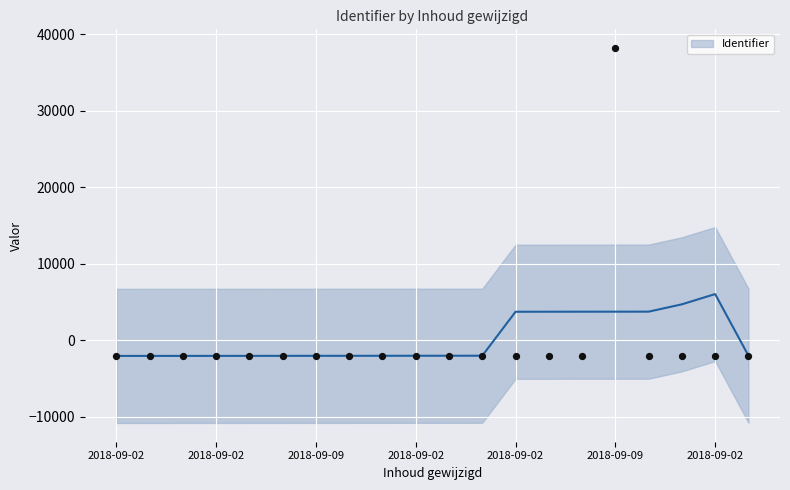

What is the change in value from 2018-09-02 13:26:30 to 2018-09-02 13:35:38?

+2.0